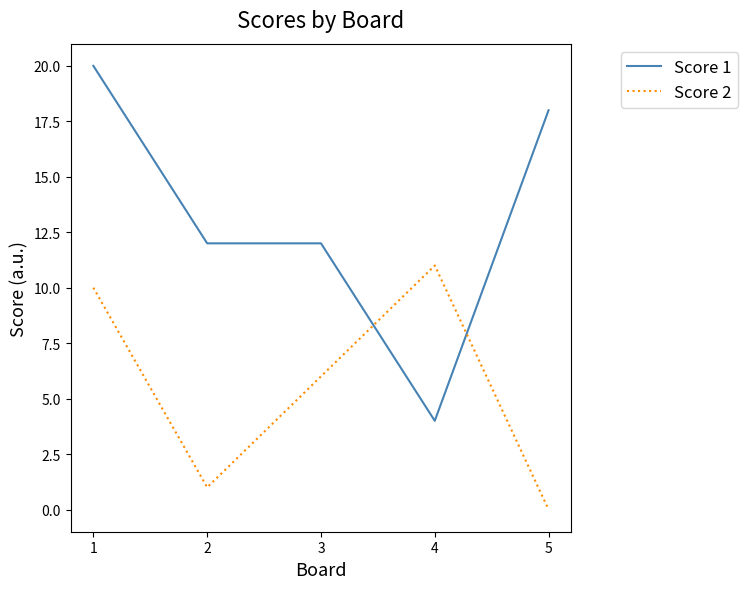

Reading left to right, transcribe all the data shown in this chart.

Score 1: 1=20	2=12	3=12	4=4	5=18
Score 2: 1=10	2=1	3=6	4=11	5=0